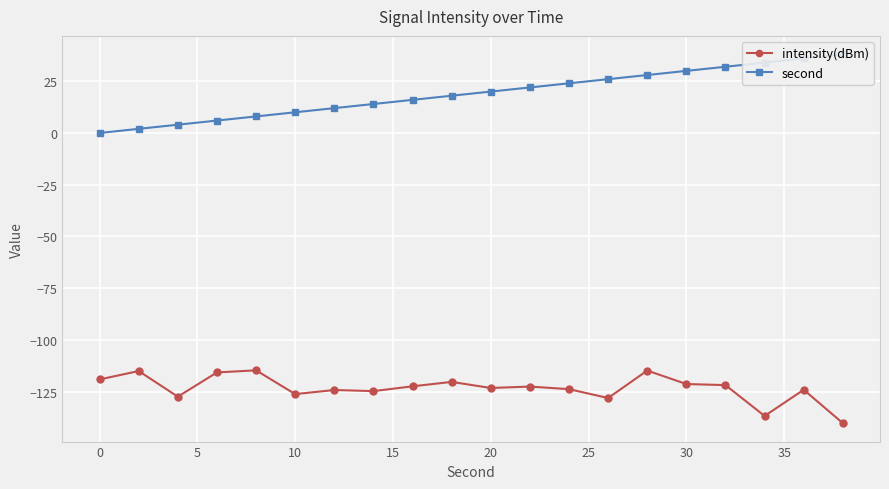

What is the highest value of the intensity(dBm) series?

-114.7